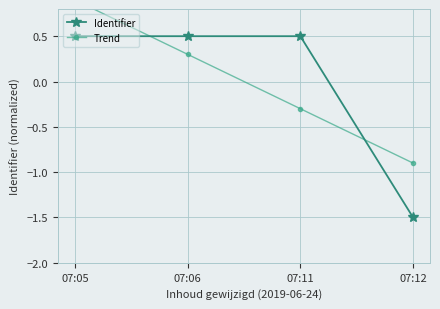

What is the value of the Trend point at the 1st from the left?

0.9